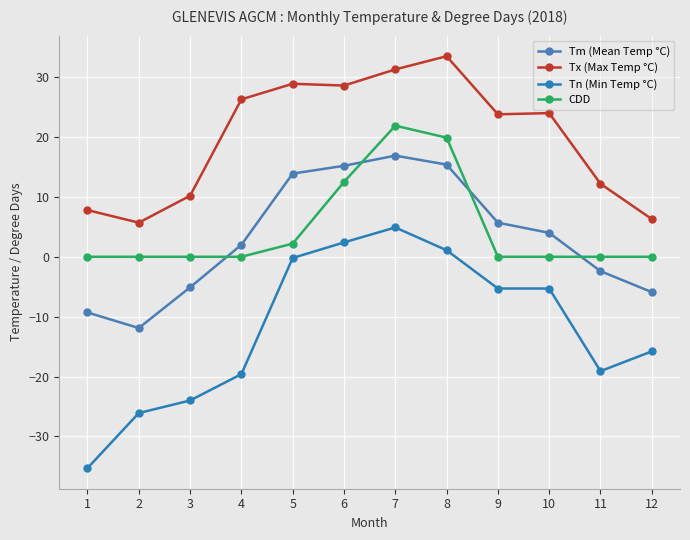

At 2, list the series in order from largest to smallest.

Tx (Max Temp °C), CDD, Tm (Mean Temp °C), Tn (Min Temp °C)